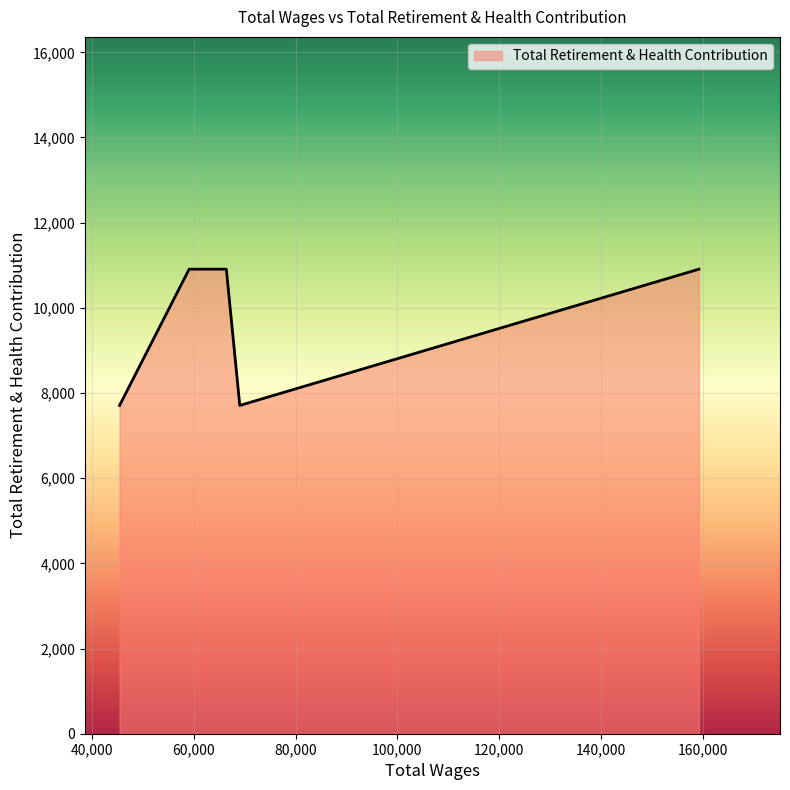

What is the average value?

9628